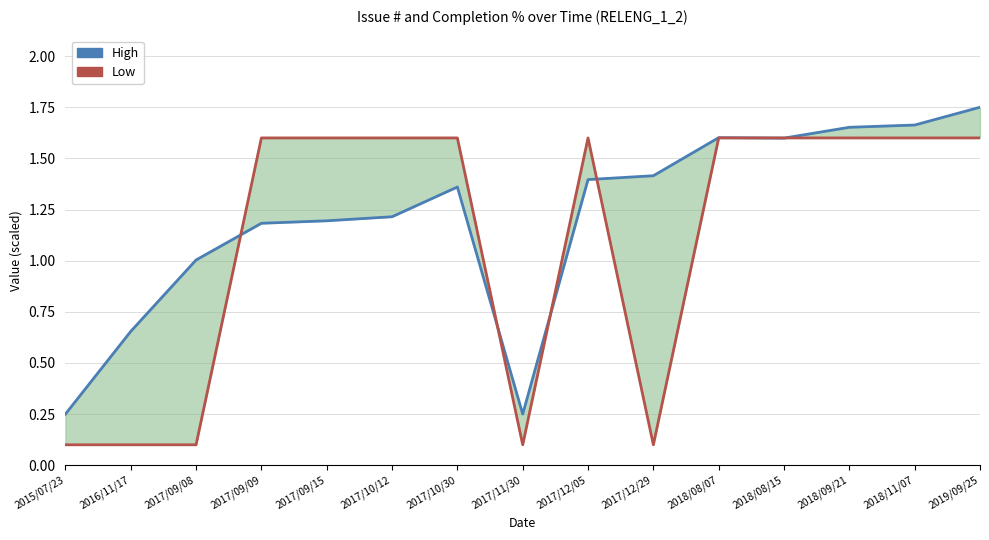

True or false: Low and High cross at least once.

True